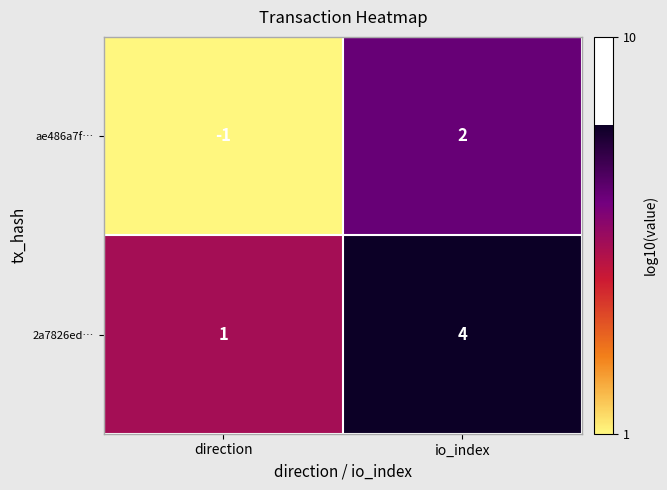

The 2a7826ed… series shows 4 at io_index. True or false?

True